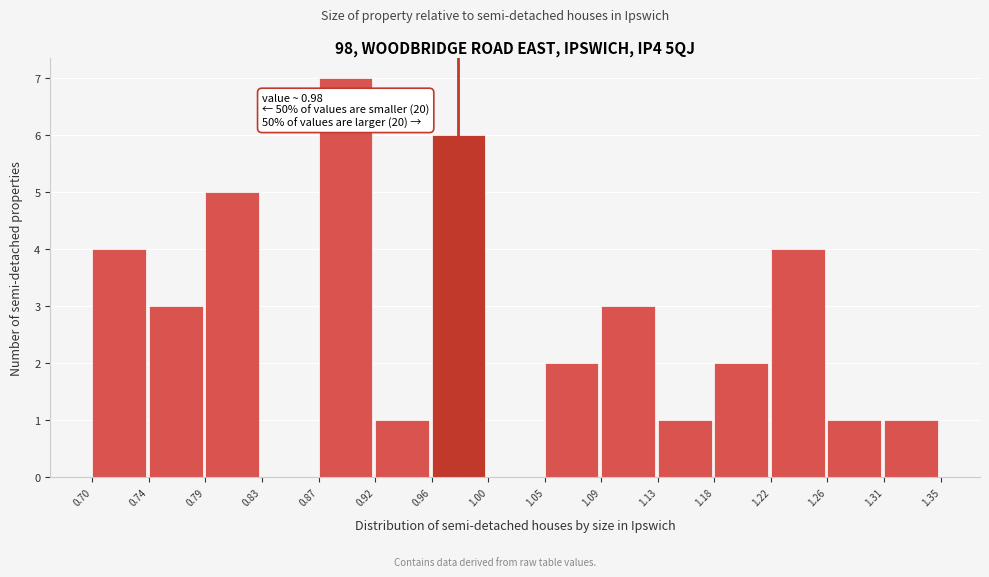

Which range on the x-axis has the tallest bar?

0.87 to 0.92